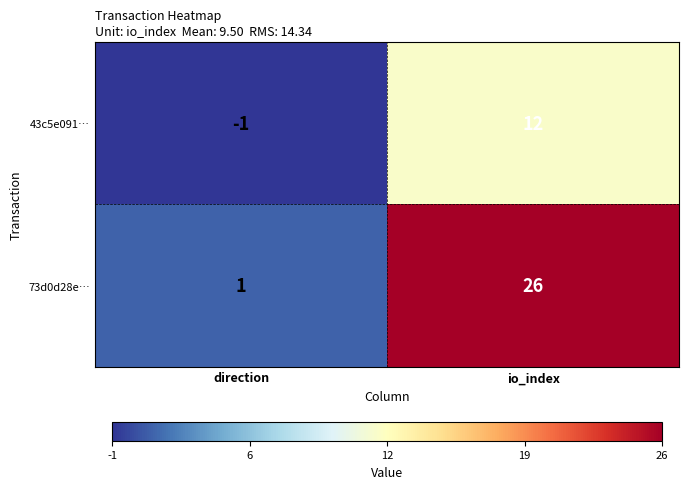

The value of 73d0d28e… at io_index is 26. True or false?

True